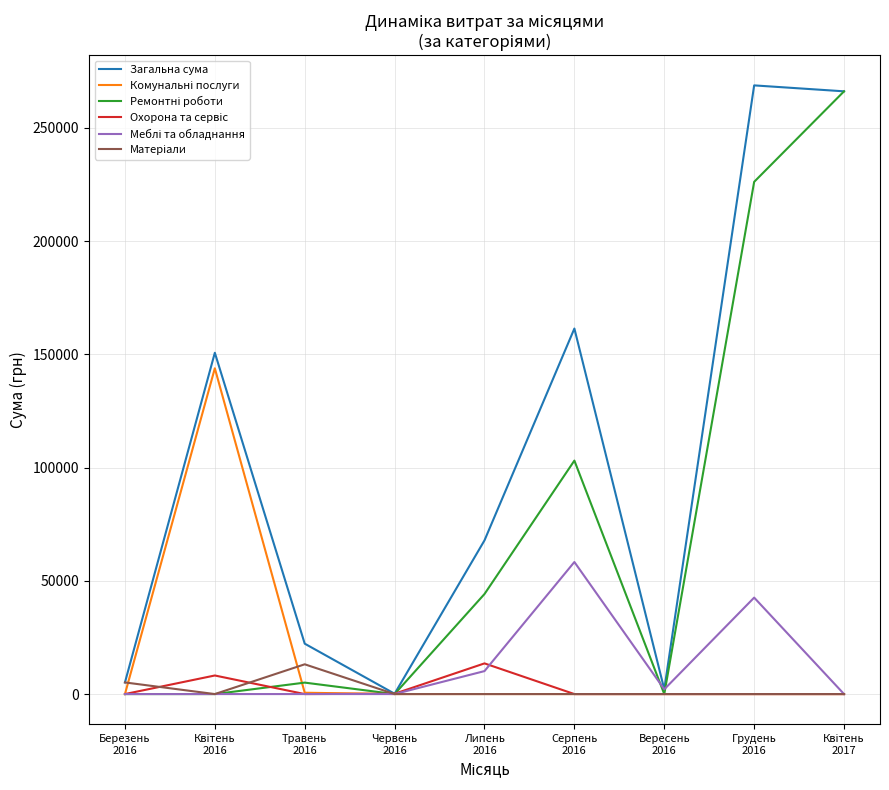

What is the greatest value displayed?

268752.0